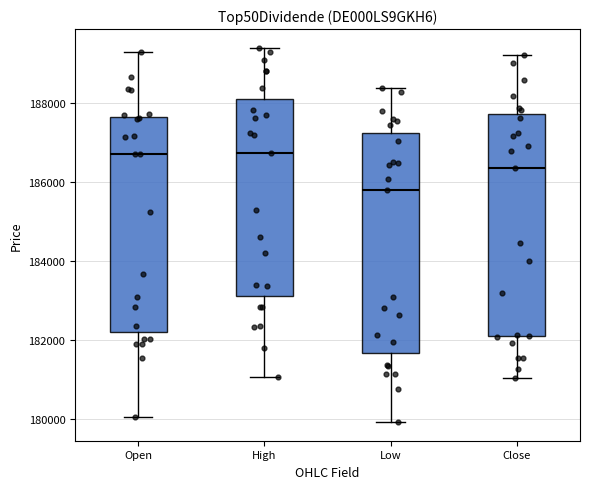

Reading left to right, transcribe this box plot: for each box, give where its median line is, the range the box spans, and where its two whiskers end, as read against the y-axis. The values are not printed on the chart, so give them approximately, as read against the axis.

Open: median 186600, box 182200 to 187600, whiskers 180000 to 189200
High: median 186800, box 183200 to 188200, whiskers 181000 to 189400
Low: median 185800, box 181600 to 187200, whiskers 180000 to 188400
Close: median 186400, box 182000 to 187800, whiskers 181000 to 189200